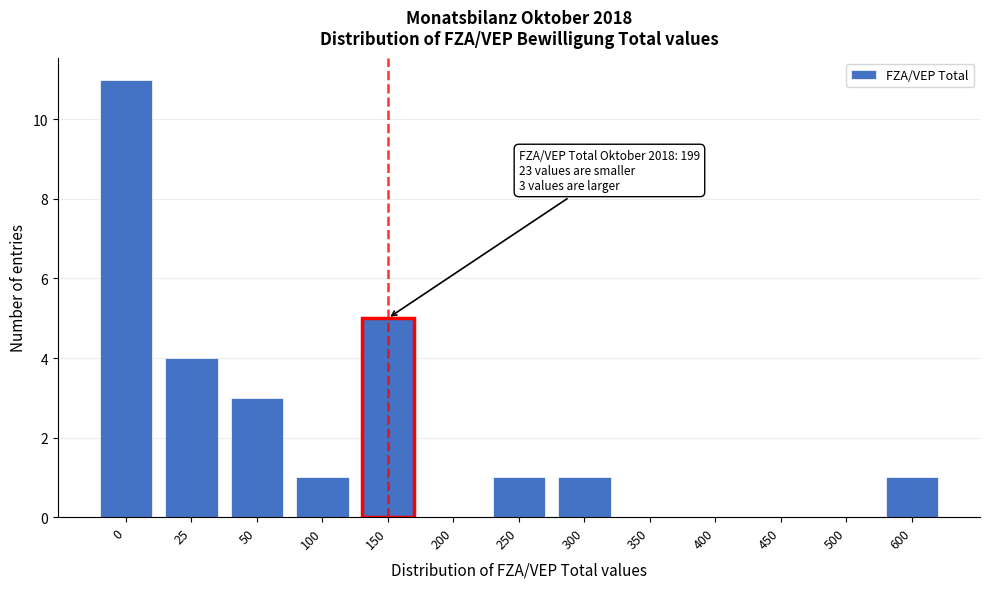

Reading left to right, extract all data points from this chart.

0=11	25=4	50=3	100=1	150=5	200=0	250=1	300=1	350=0	400=0	450=0	500=0	600=1